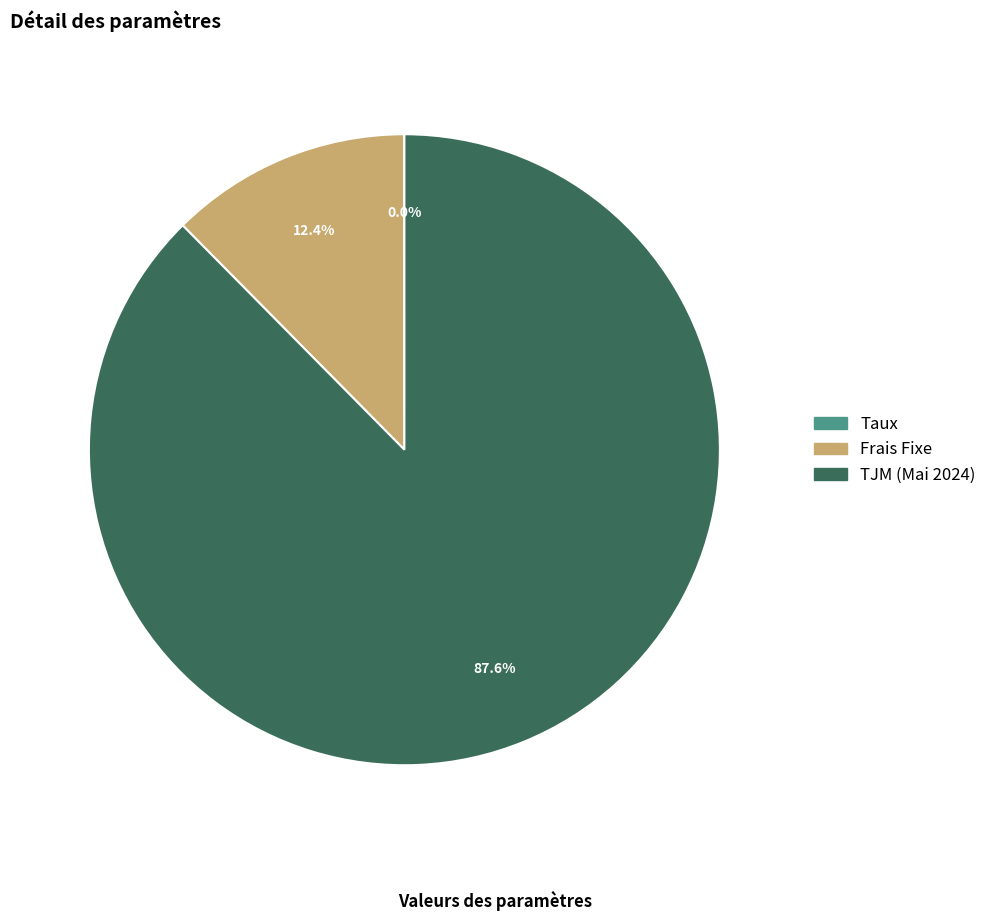

The TJM (Mai 2024) slice represents 82% of the pie. True or false?

False